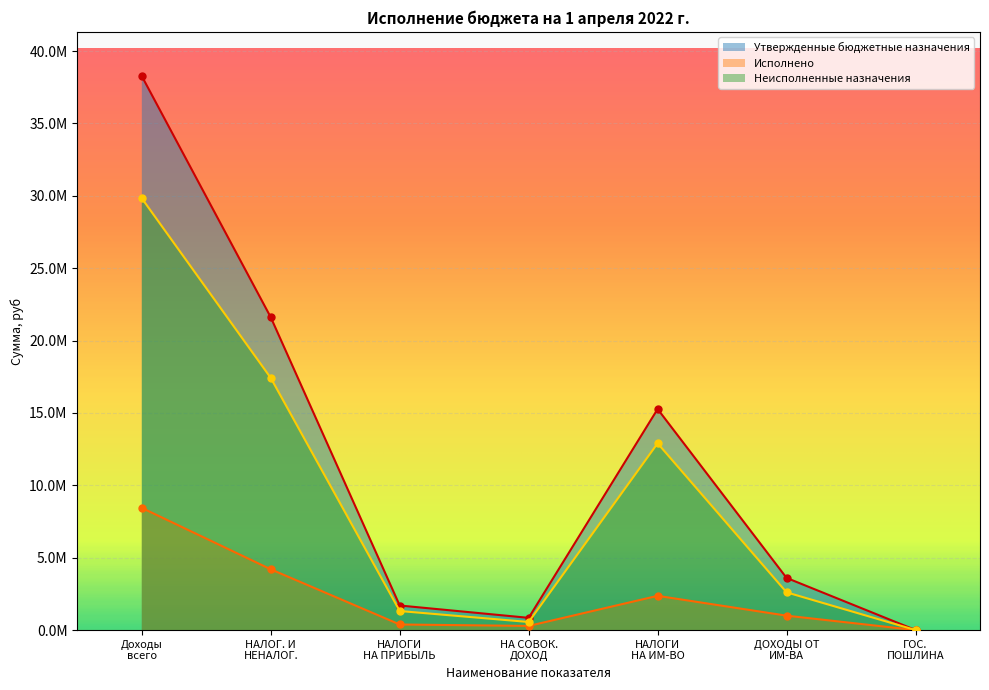

What are all the series names shown in the legend?

Утвержденные бюджетные назначения, Исполнено, Неисполненные назначения